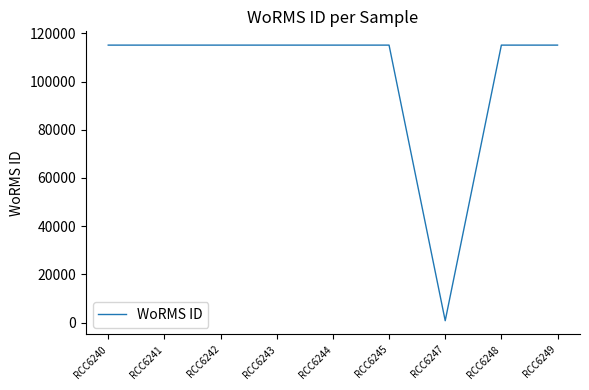

Read the value at RCC6241.

115104